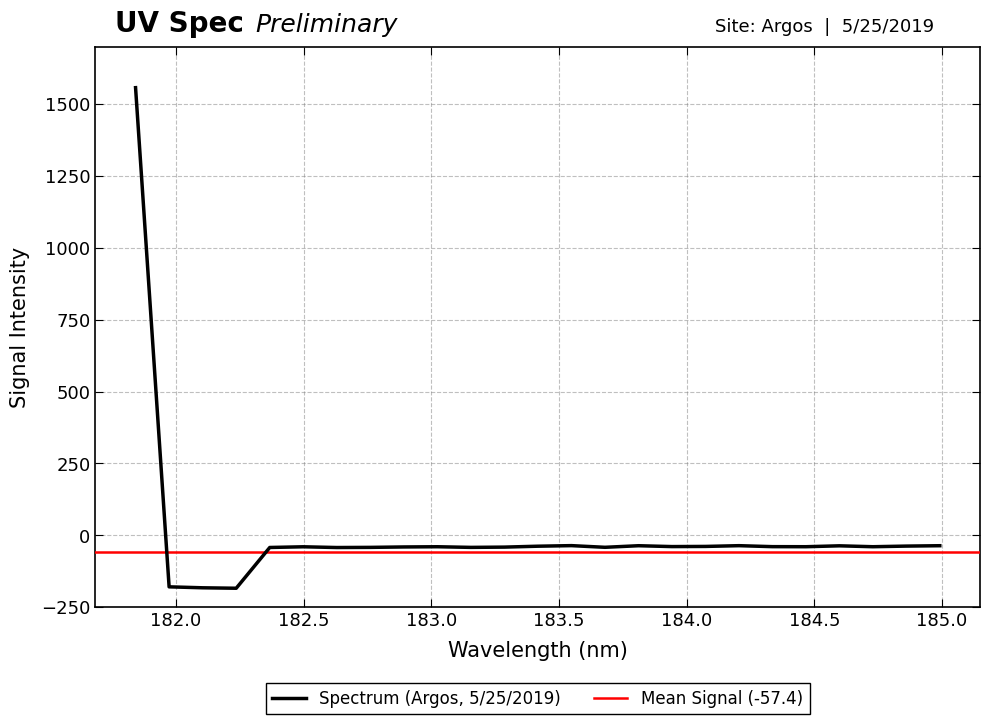

How many interior local valleys (lower than both neighbors) does the data have?

7